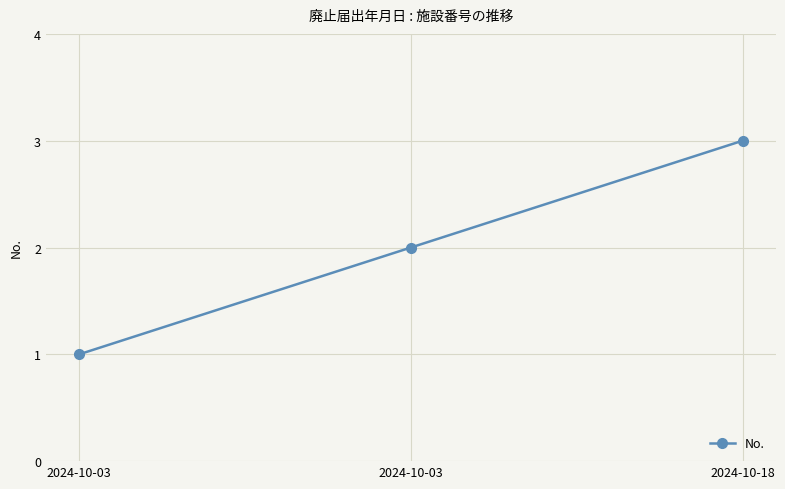

At which label is the value closest to 2?

2024-10-03